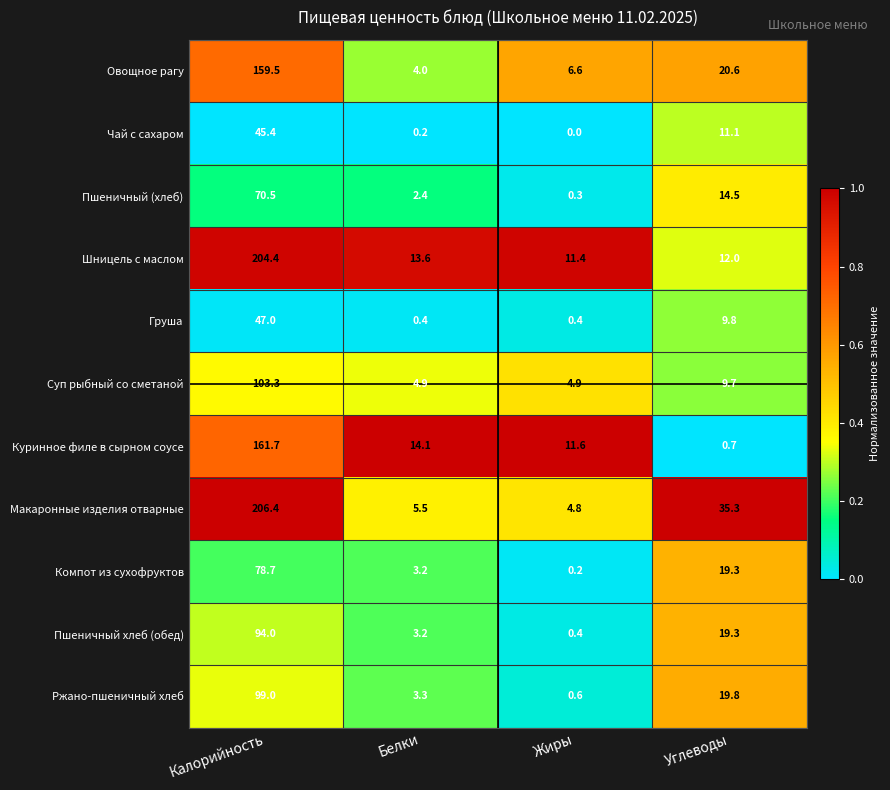

Which series changed the most between Калорийность and Жиры?

Макаронные изделия отварные